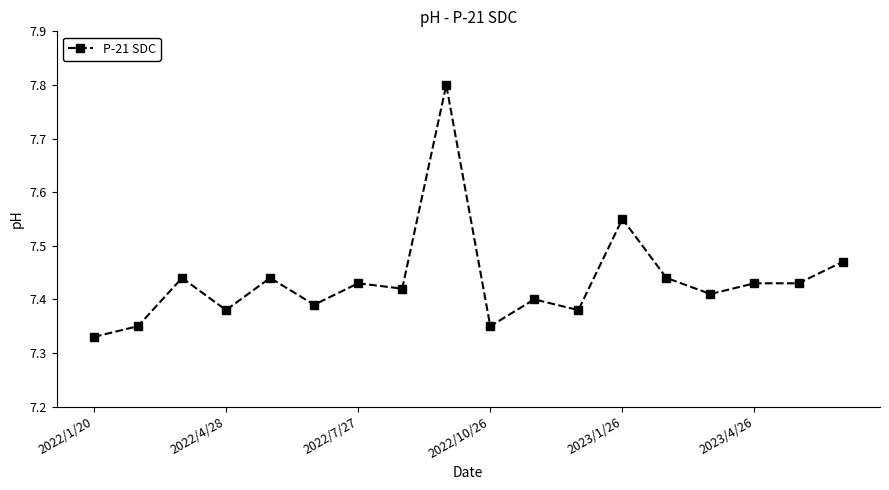

Does the chart display data point markers on the line(s)?

Yes